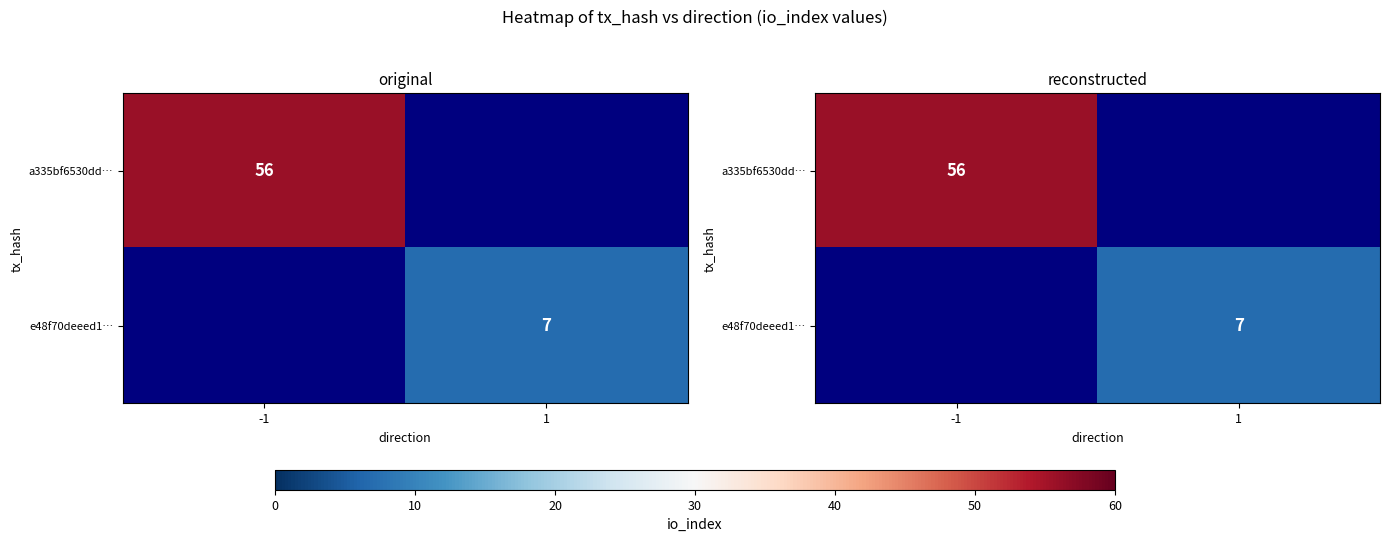

Rank the series by their average value, from highest to lowest.

a335bf6530dd…, e48f70deeed1…